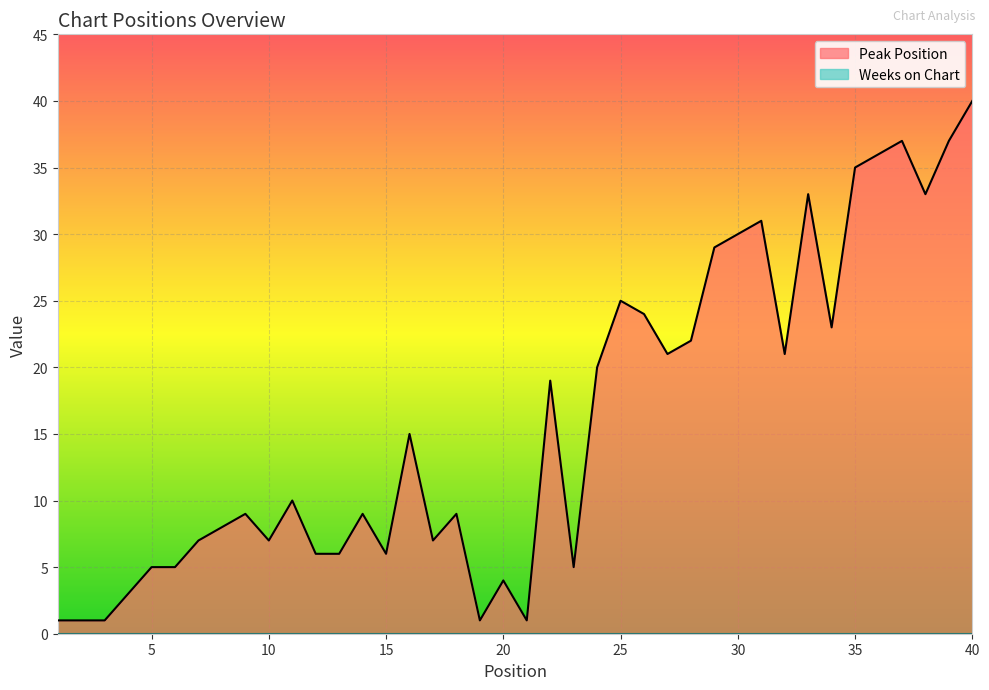

How many categories are shown in the chart?

40